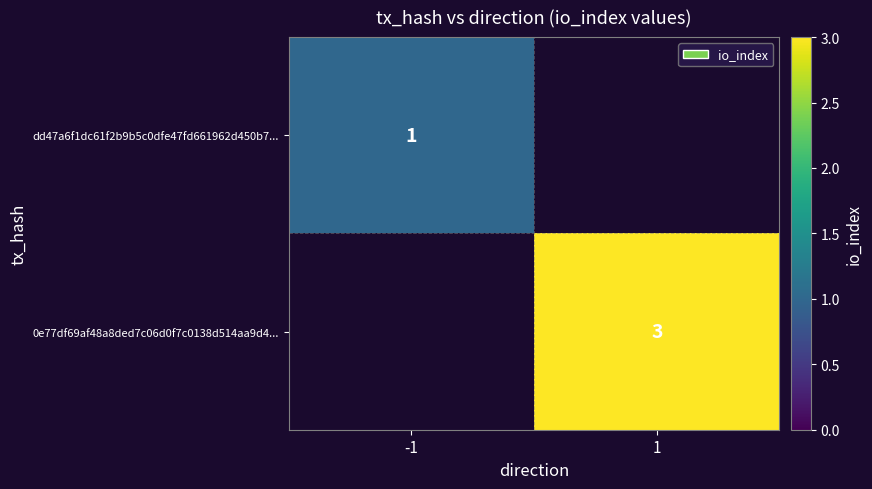

Count the number of categories in the chart.

2